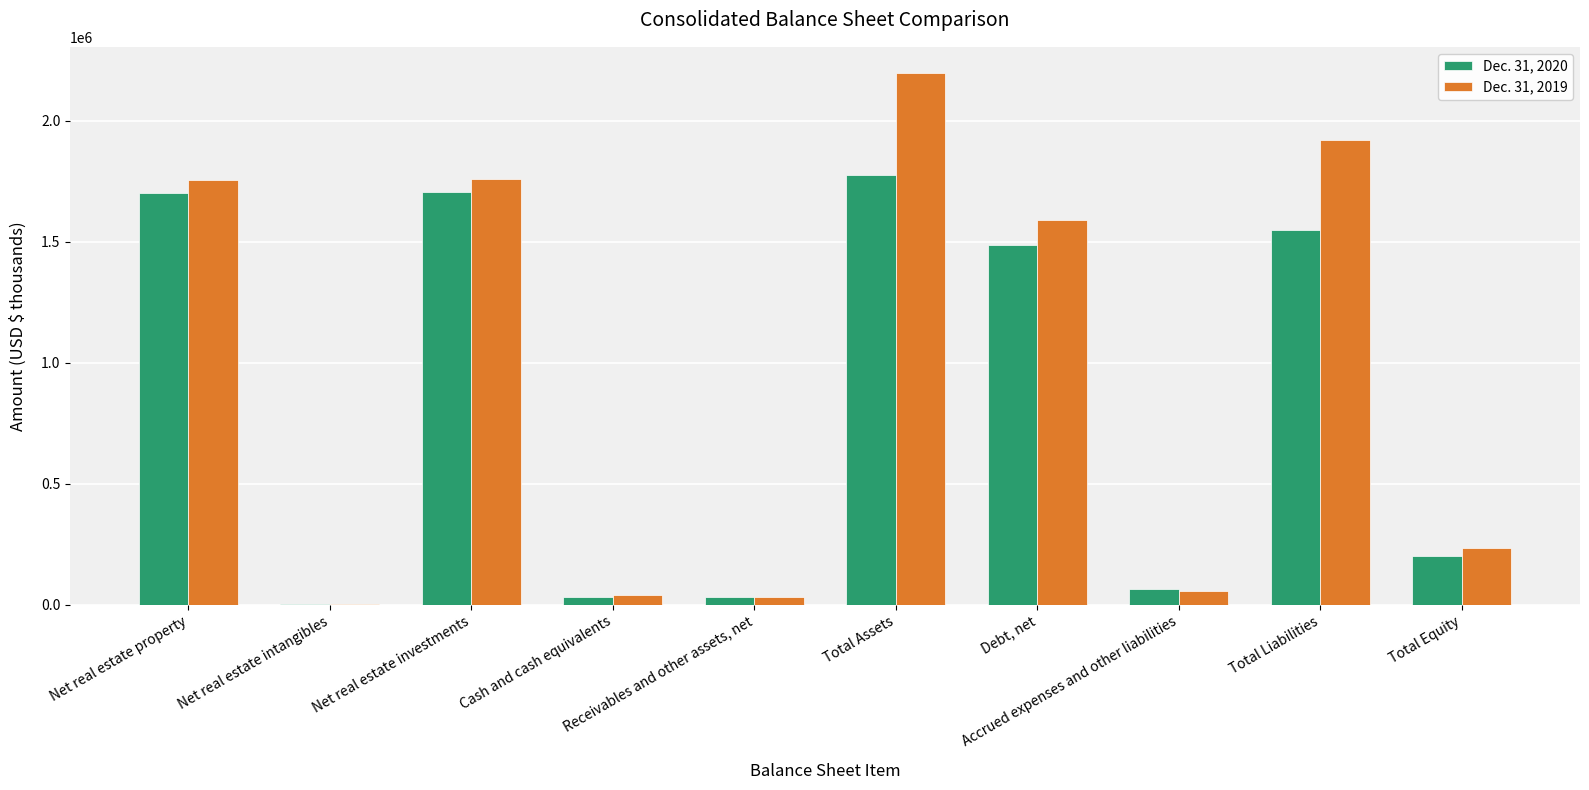

Which series has the largest total across all categories?

Dec. 31, 2019